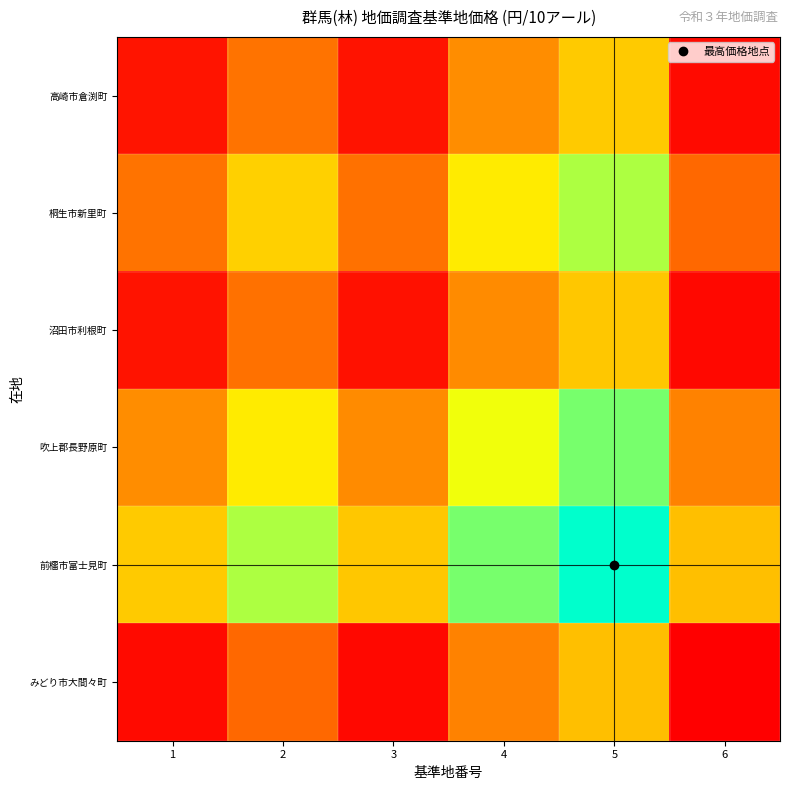

Between 3 and 4, which series saw the biggest shift?

高崎市倉渕町